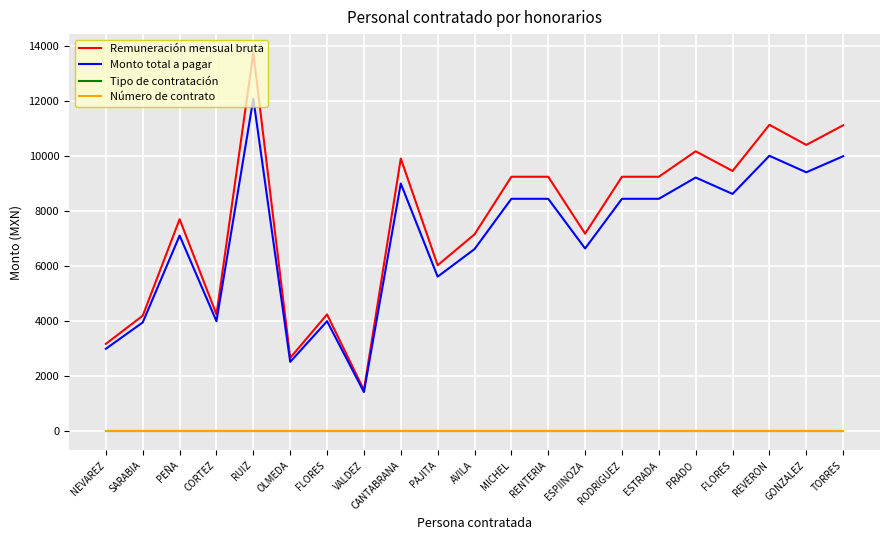

Does the chart have visible grid lines?

Yes